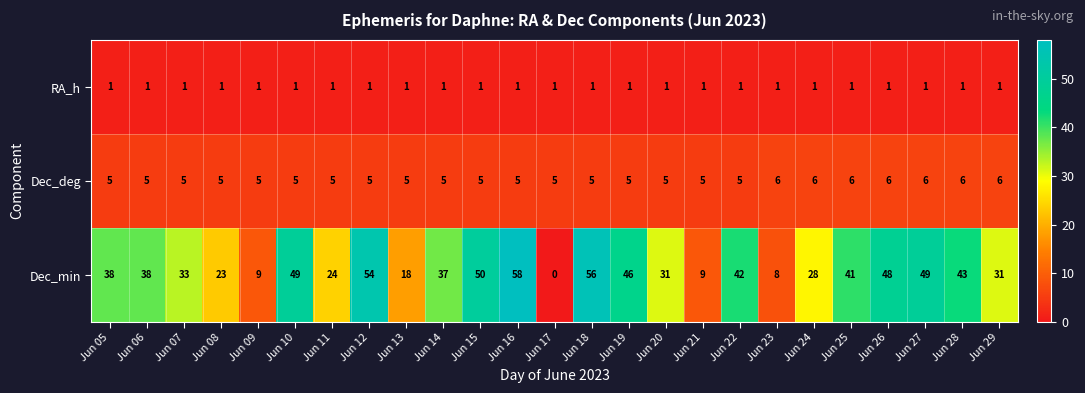

What is the total value across all series at Jun 28?

50